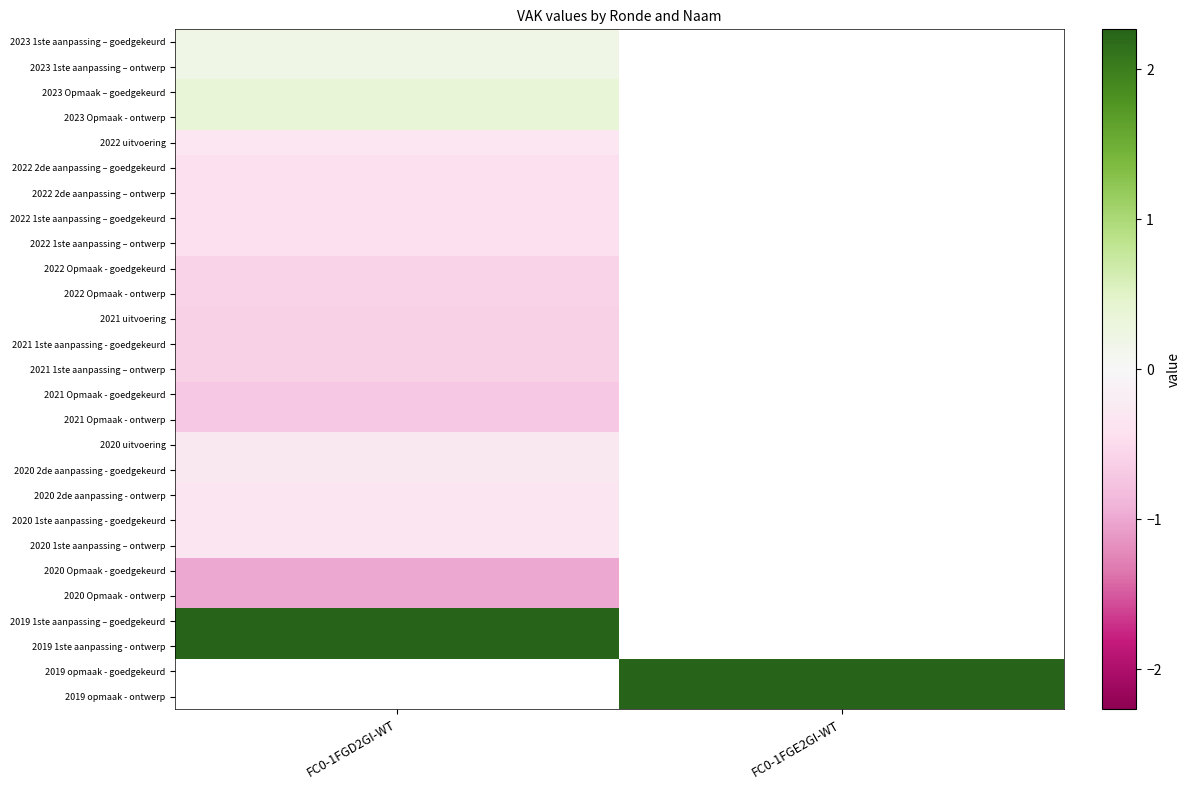

Between FC0-1FGE2GI-WT and FC0-1FGD2GI-WT, which is larger?

FC0-1FGD2GI-WT